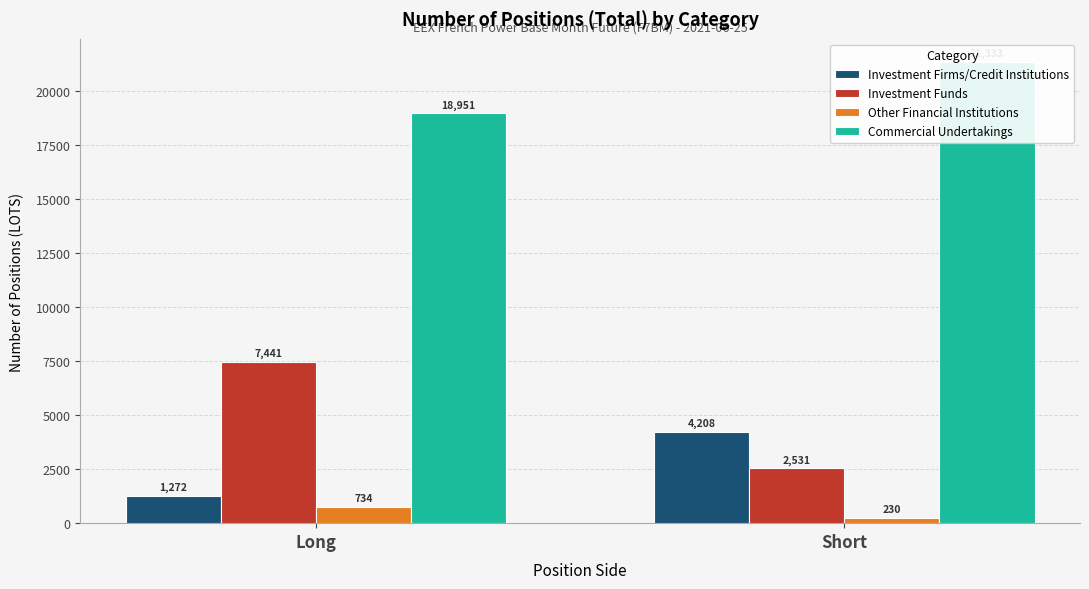

Which label corresponds to the largest value in the chart?

Short